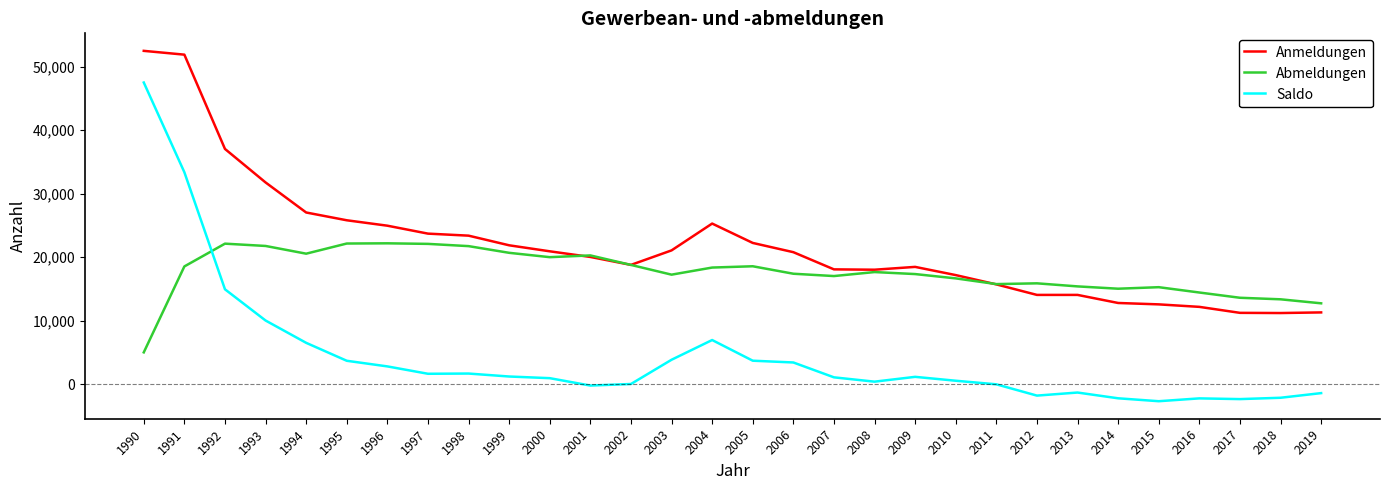

Is it true that Saldo equals 6488 at 1994?

True